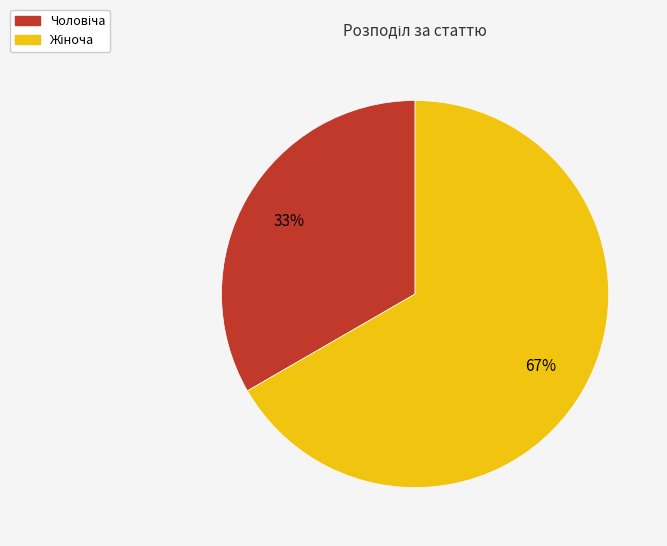

To the nearest percent, what is the average slice percentage?

50%